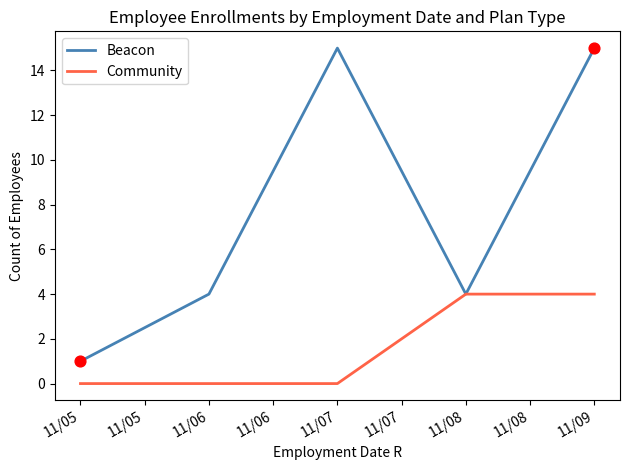

What are all the series names shown in the legend?

Beacon, Community